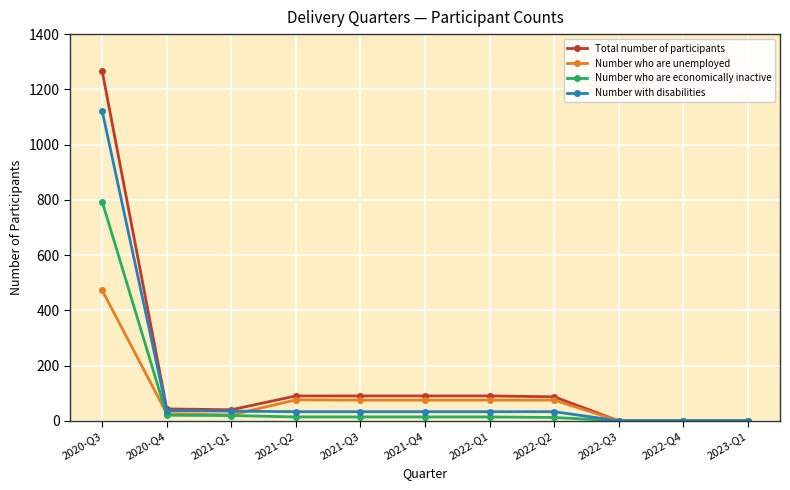

What is the difference between the Number who are economically inactive values at 2021-Q3 and 2021-Q1?

5